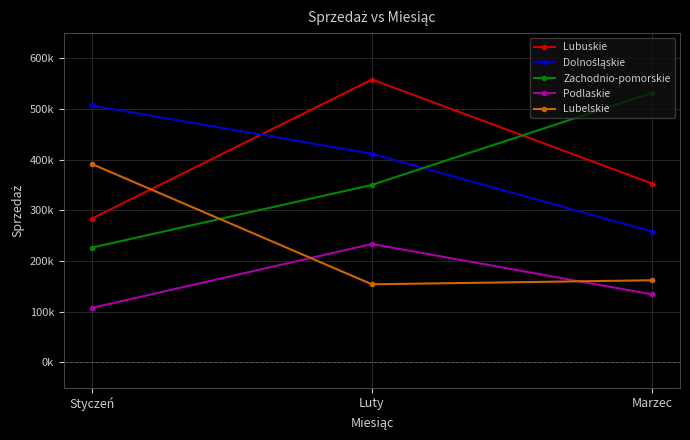

Which series has the largest total across all categories?

Lubuskie